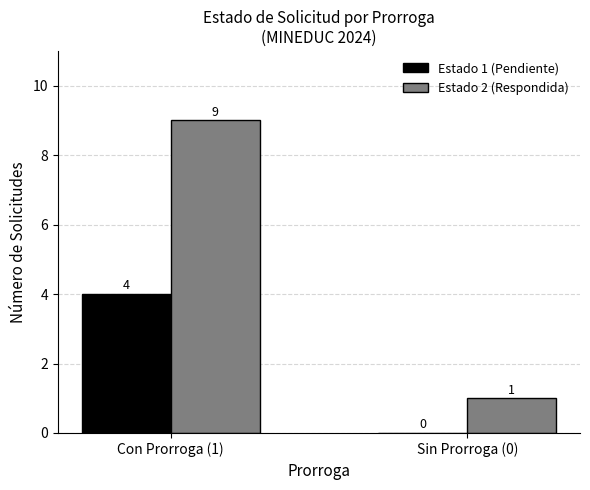

Reading left to right, extract all data points from this chart.

Estado 1 (Pendiente): Con Prorroga (1)=4	Sin Prorroga (0)=0
Estado 2 (Respondida): Con Prorroga (1)=9	Sin Prorroga (0)=1